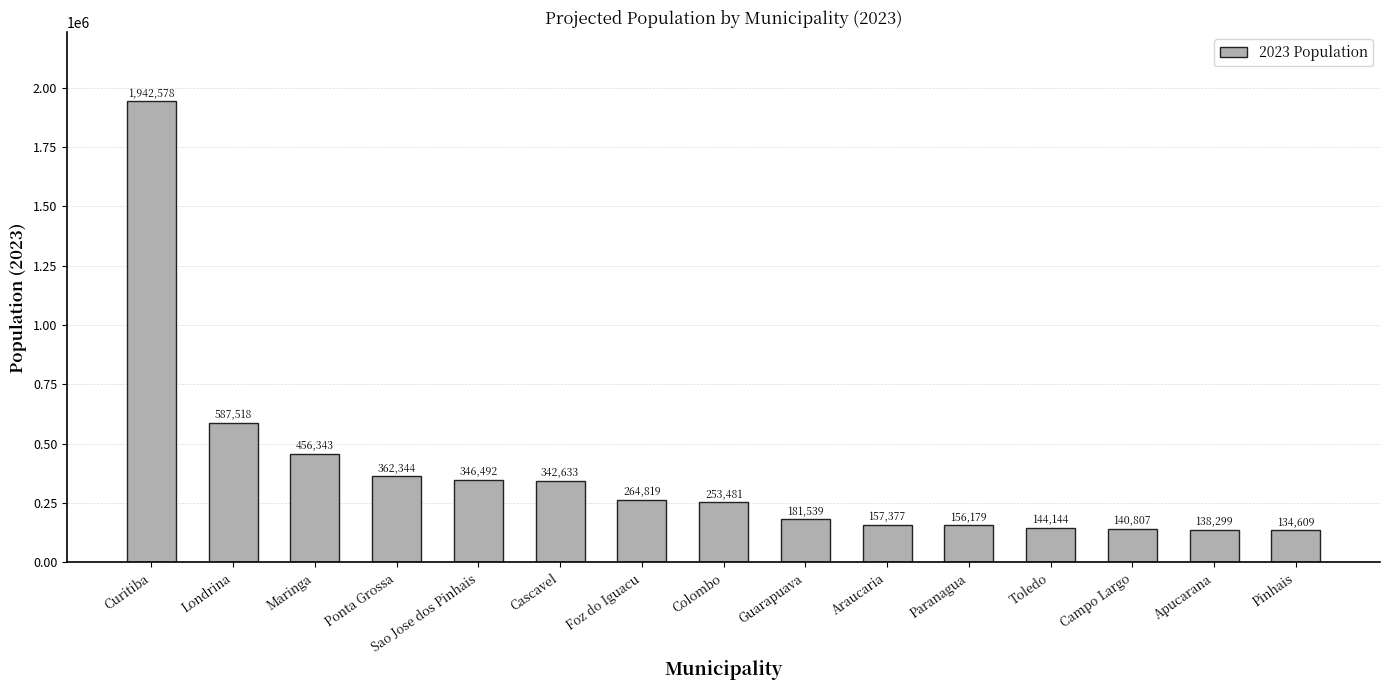

What is the ratio of the value at Apucarana to the value at Foz do Iguacu?

0.5